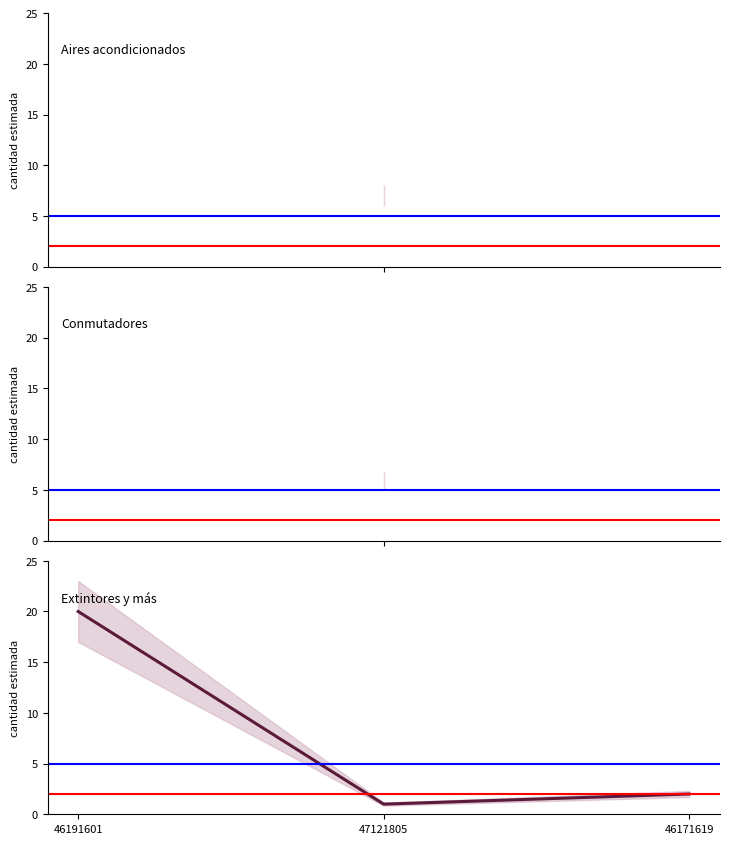

The chart shows a value of 32 at 46191601. True or false?

False